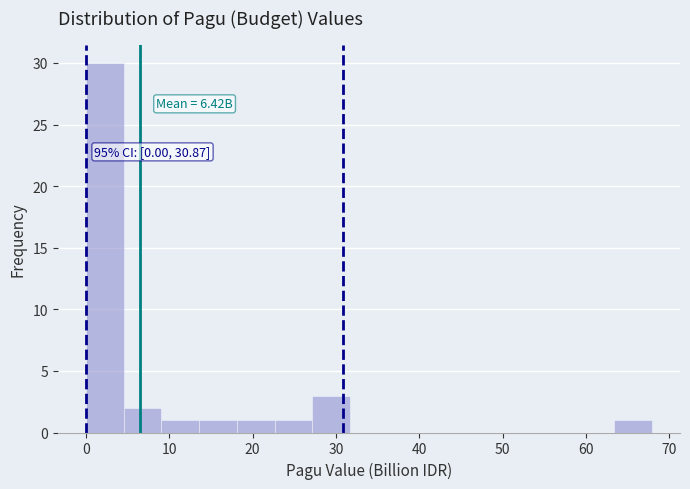

Which range on the x-axis has the tallest bar?

0 to 5